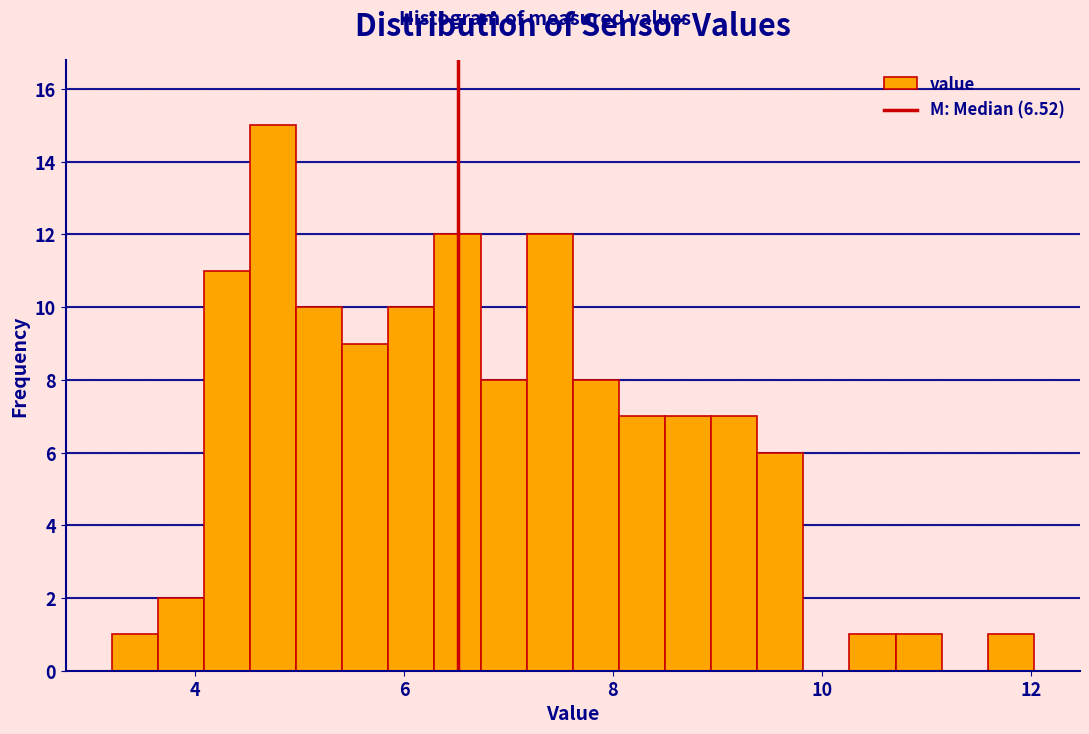

Around what value on the x-axis is the tallest bar? Give the approximate position of its centre, as read against the axis.

4.8